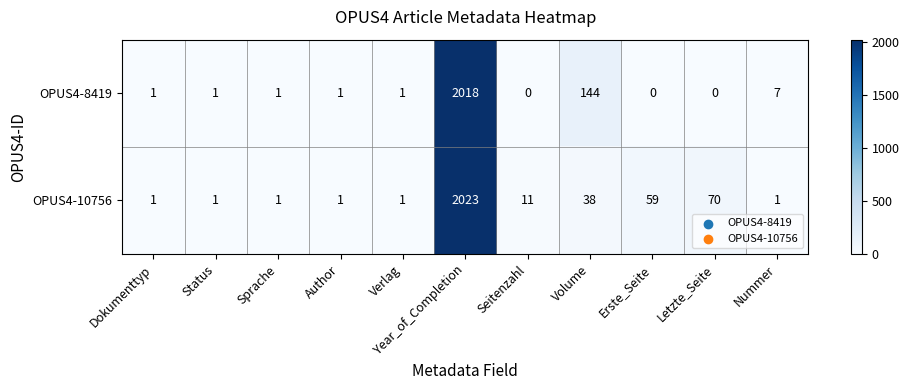

What is the difference between the second highest and second lowest values in the OPUS4-10756 series?

69